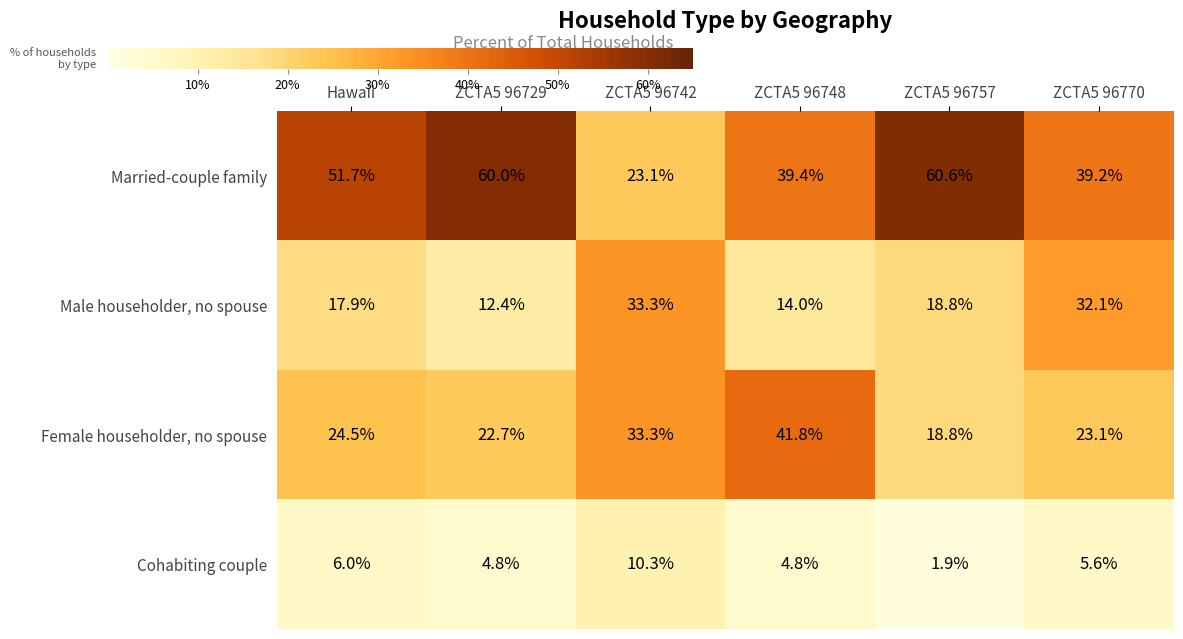

Which category has the lowest value across all series?

ZCTA5 96757